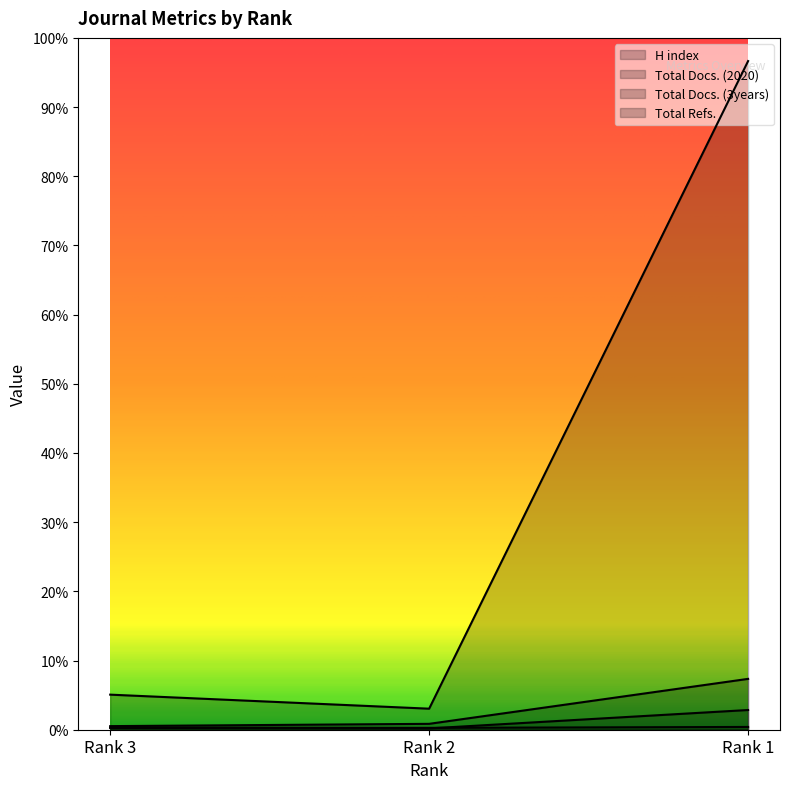

Between Rank 2 and Rank 1, which series saw the biggest shift?

Total Refs.